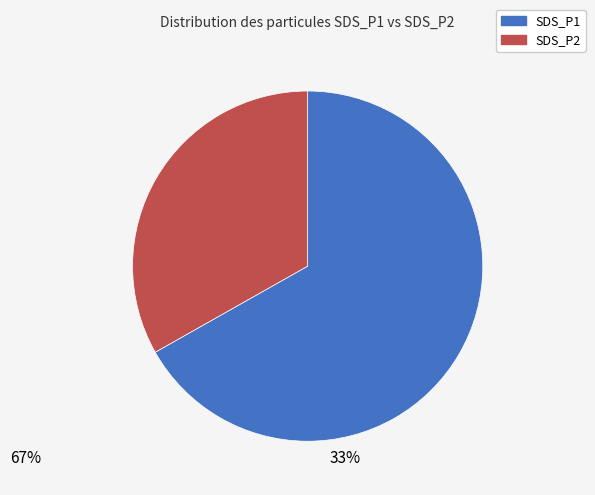

Is there any slice that represents more than half of the pie?

Yes